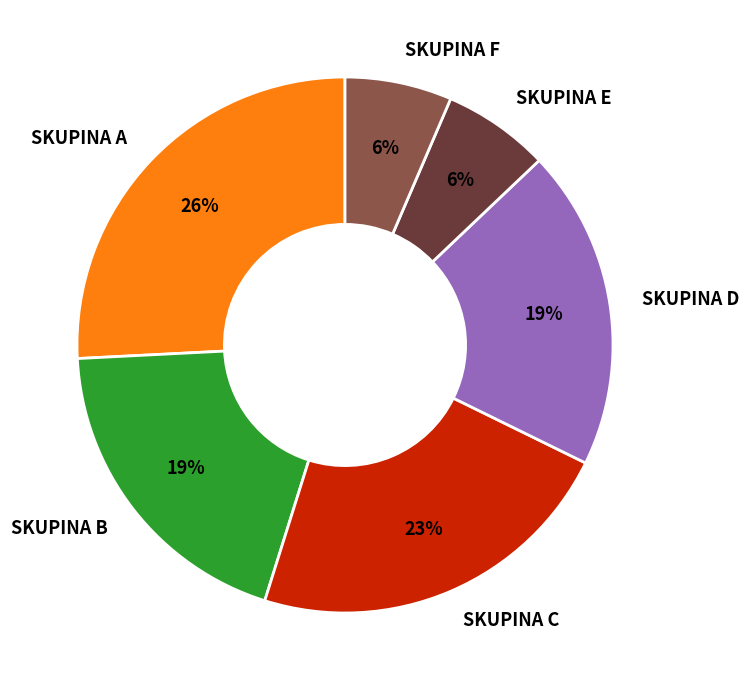

Which slice is the largest?

SKUPINA A